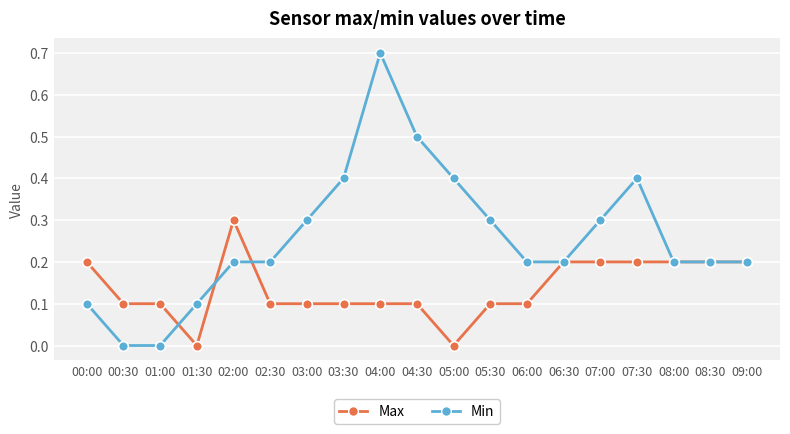

Is it true that Min equals 0.1 at 09:00?

False